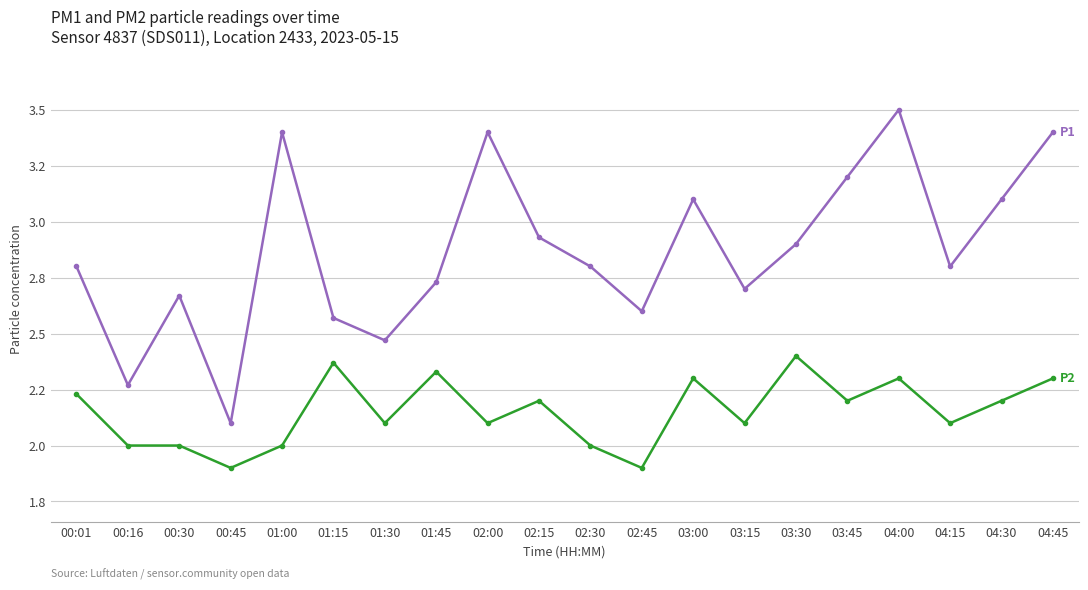

What is the total value across all series at 02:30?

4.8